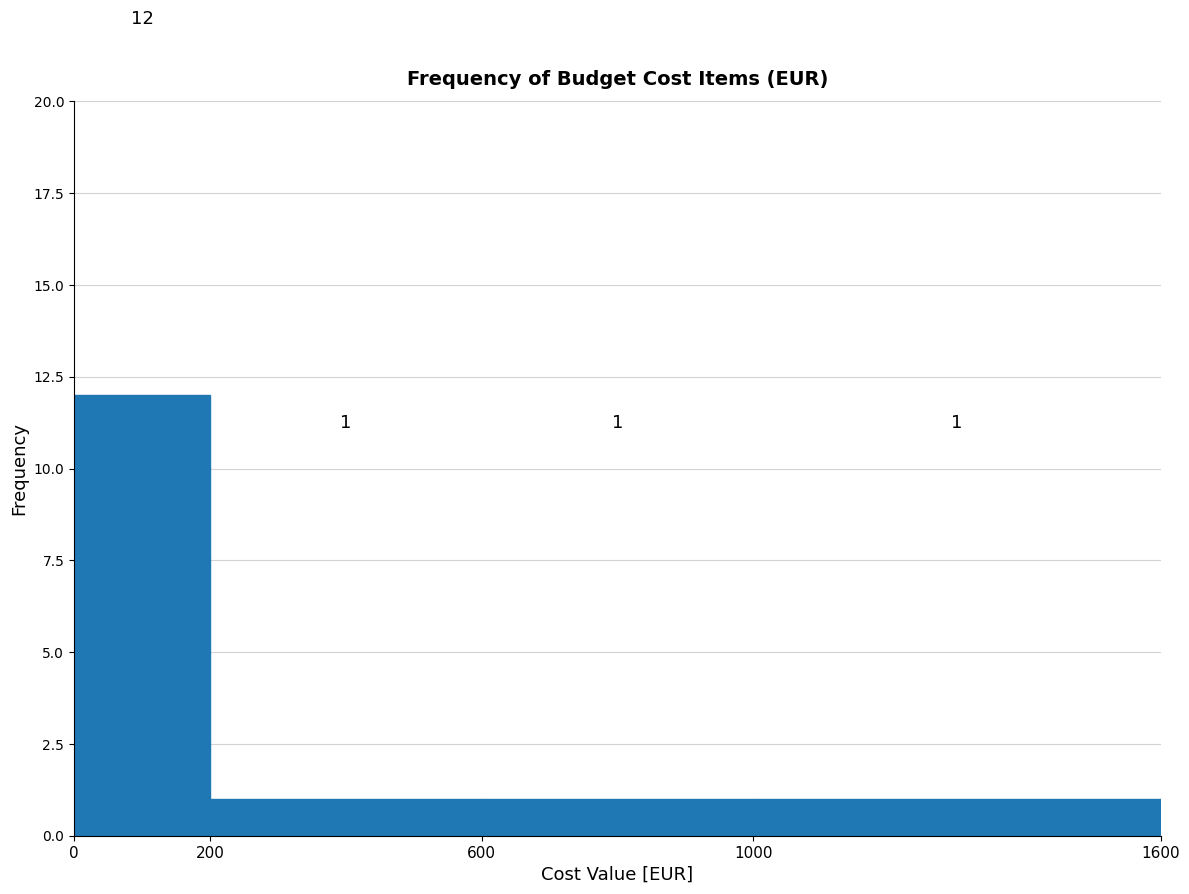

Reading left to right, transcribe this chart: for each bar, give the range it covers on the x-axis and its height.

0 to 200: 12
200 to 600: 1
600 to 1000: 1
1000 to 1600: 1